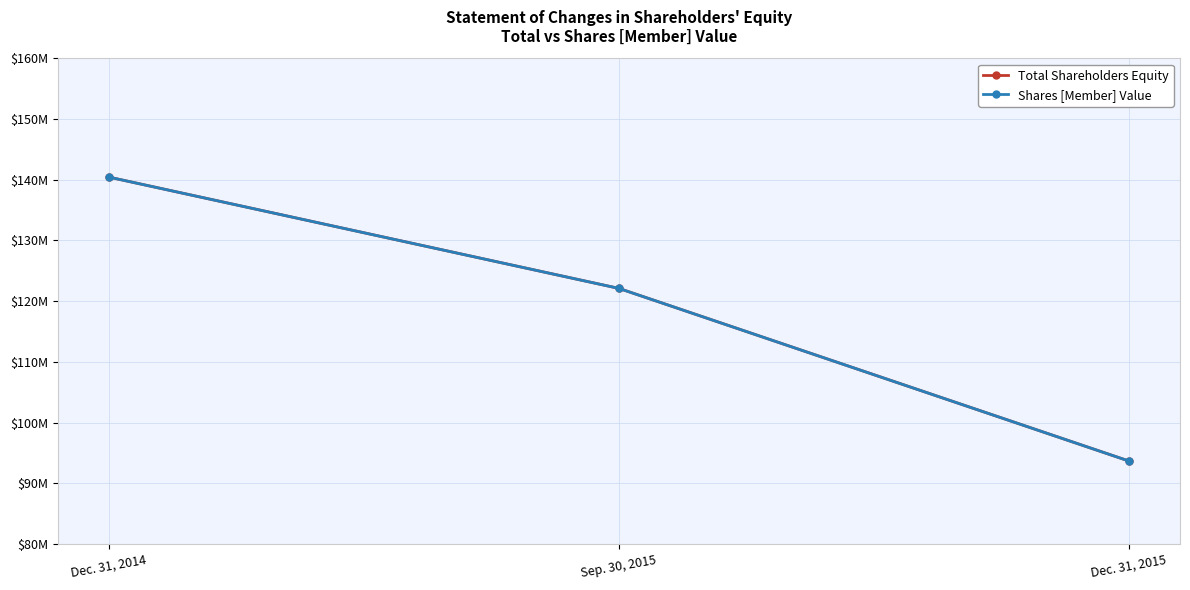

Which has a higher value, Dec. 31, 2015 or Dec. 31, 2014?

Dec. 31, 2014